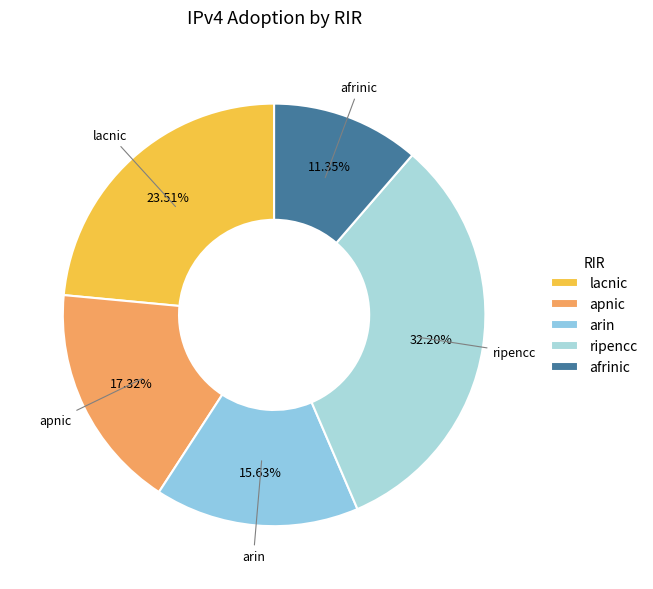

Does lacnic account for over 50% of the chart?

No